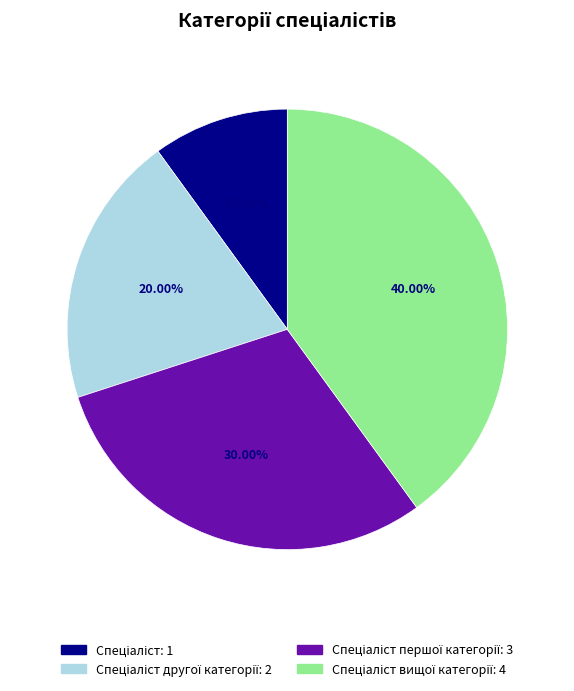

Is there a majority slice in this chart?

No